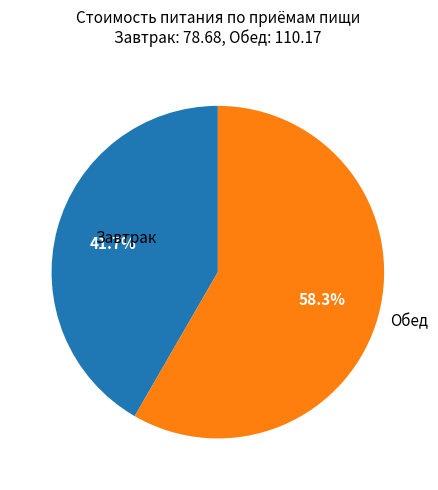

Is there a majority slice in this chart?

Yes